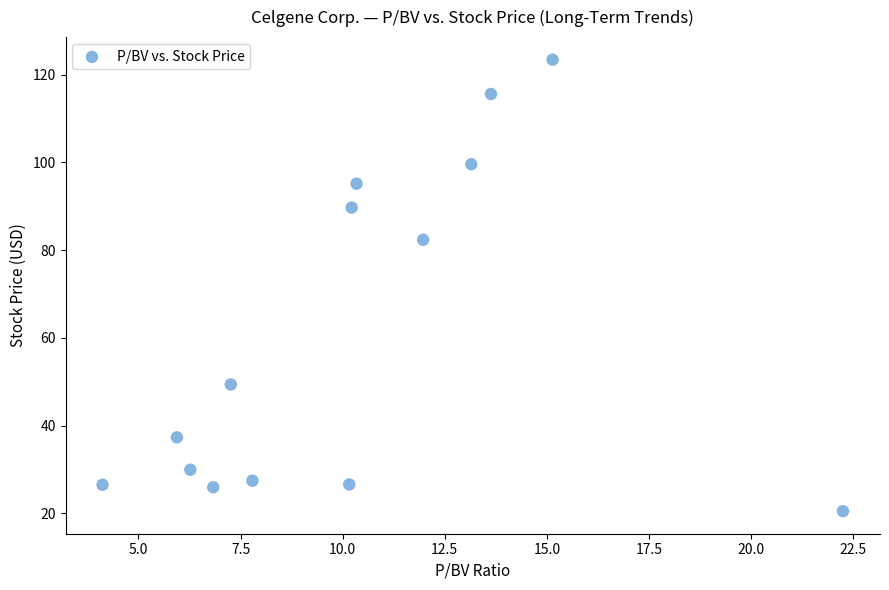

What Y value in the scatter plot is closest to 71?

82.4